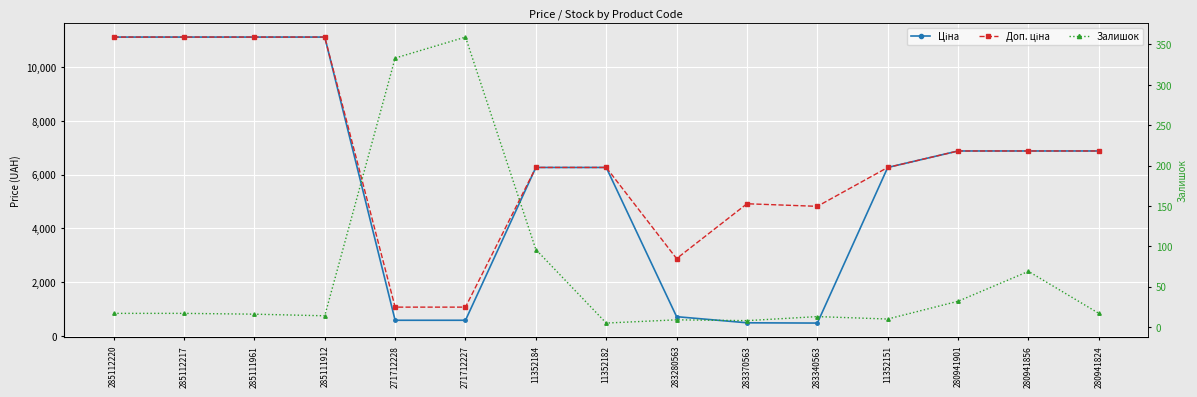

What is the maximum value shown in the chart?

11113.6